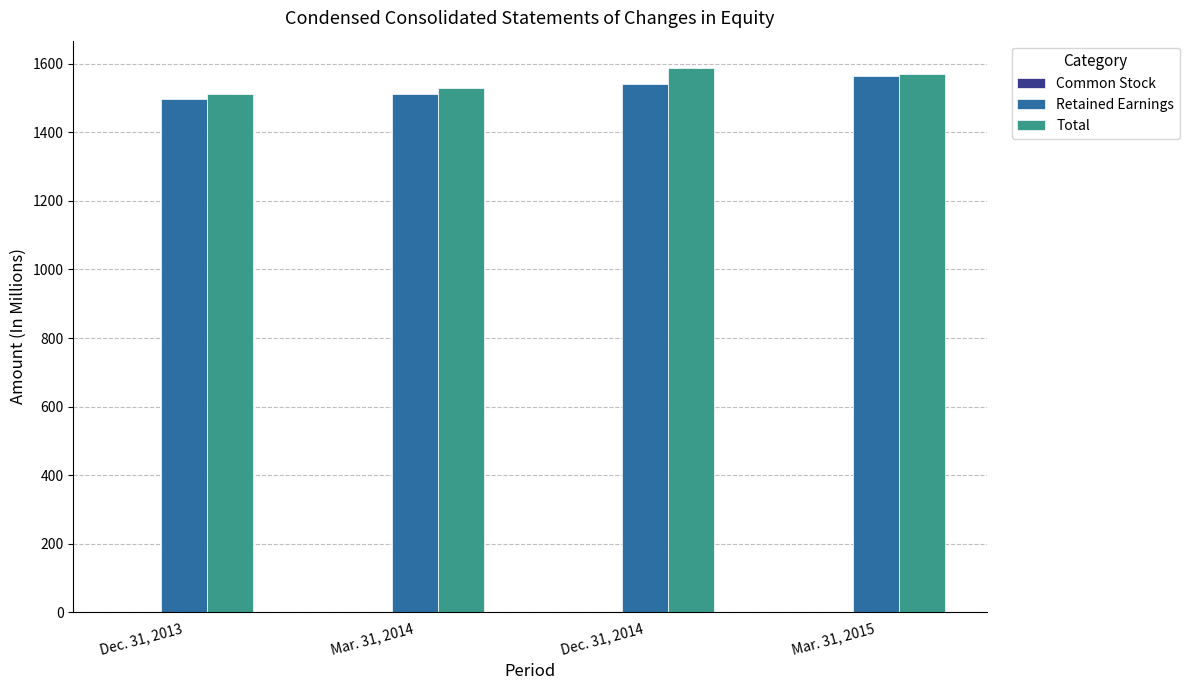

True or false: Retained Earnings has a value of 704.8 at Mar. 31, 2015.

False